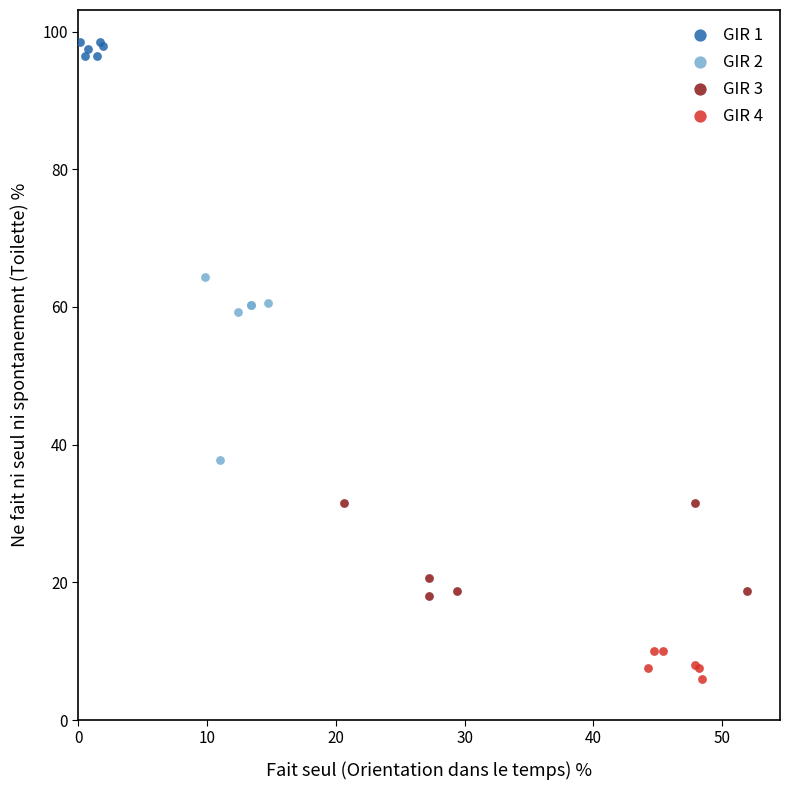

Which series has the widest spread of Y values?

GIR 2